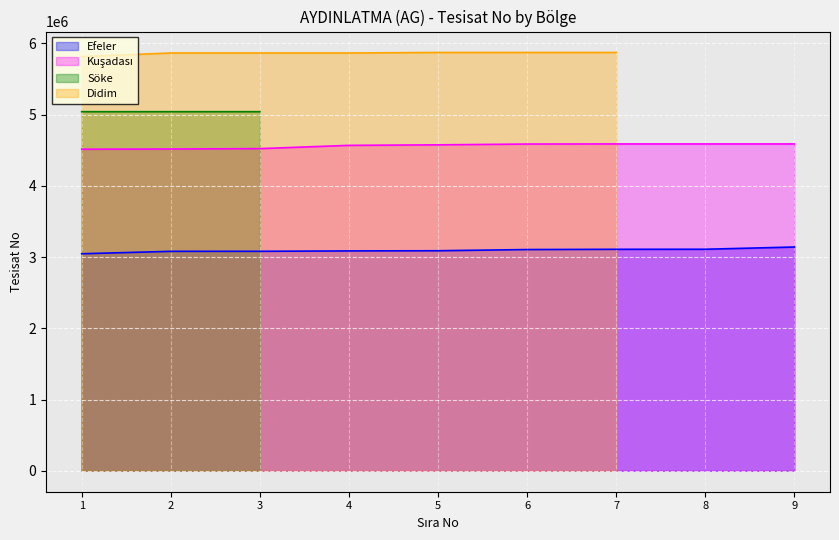

What is the sum of the Kuşadası values at 2 and 1?

9028970